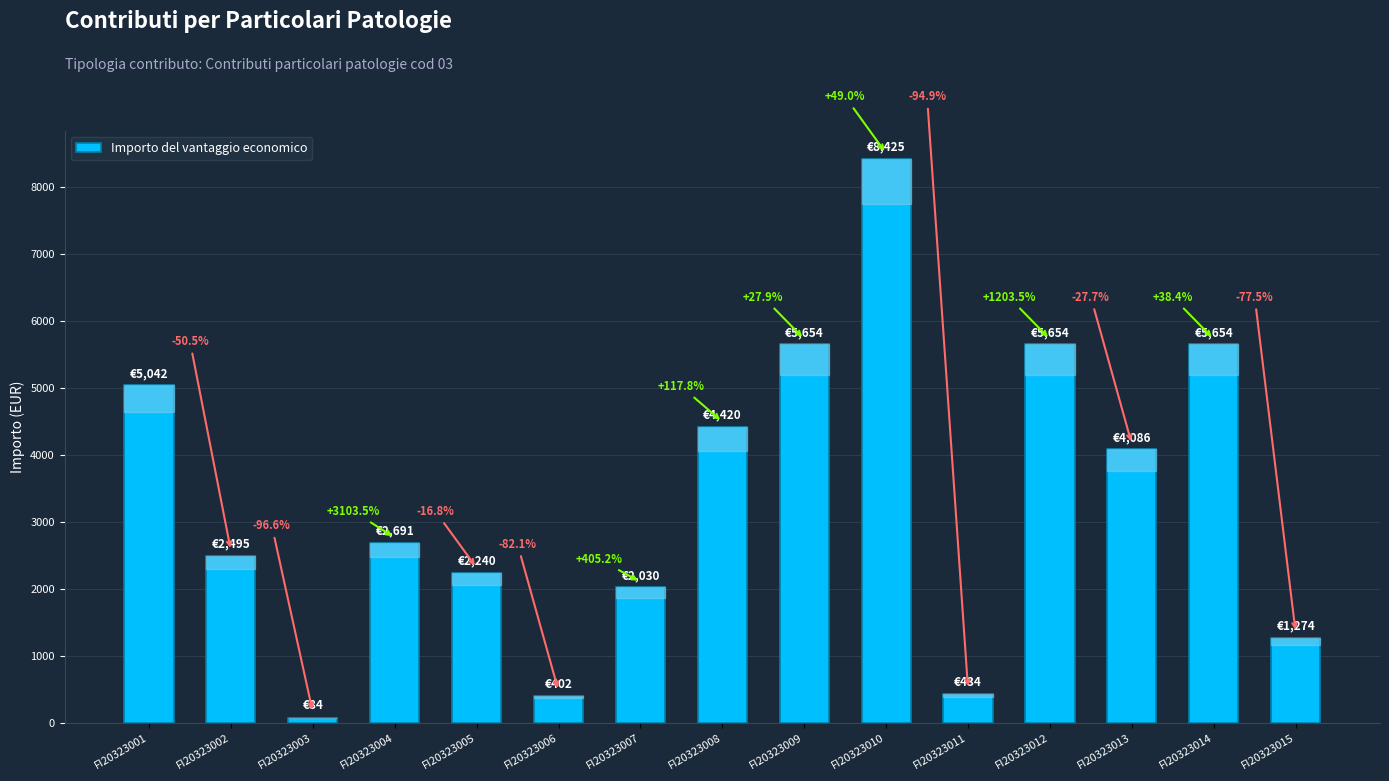

At which label is the value closest to 4254?

FI20323008